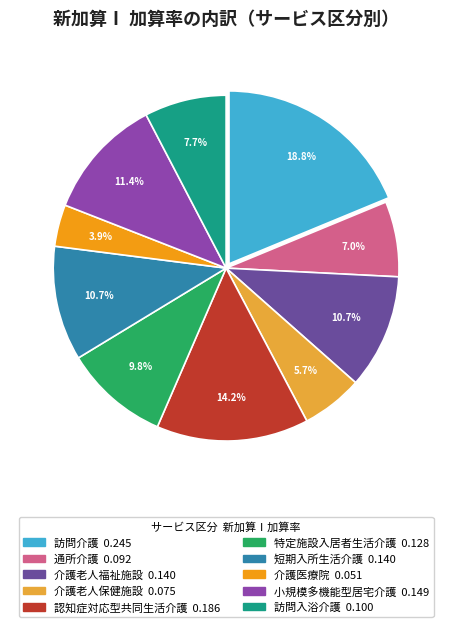

How much of the chart is everything except 介護医療院?

96.1%